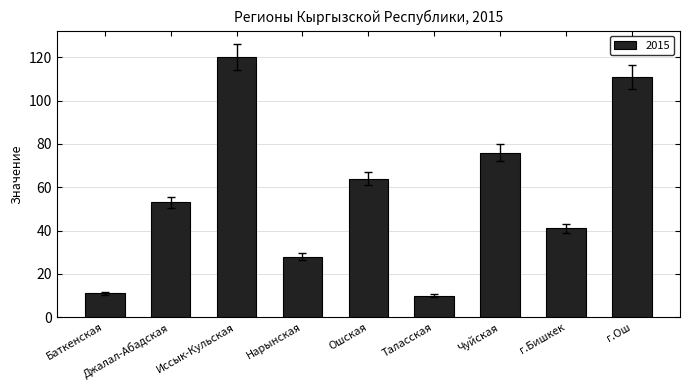

Which has a higher value, Нарынская or Иссык-Кульская?

Иссык-Кульская